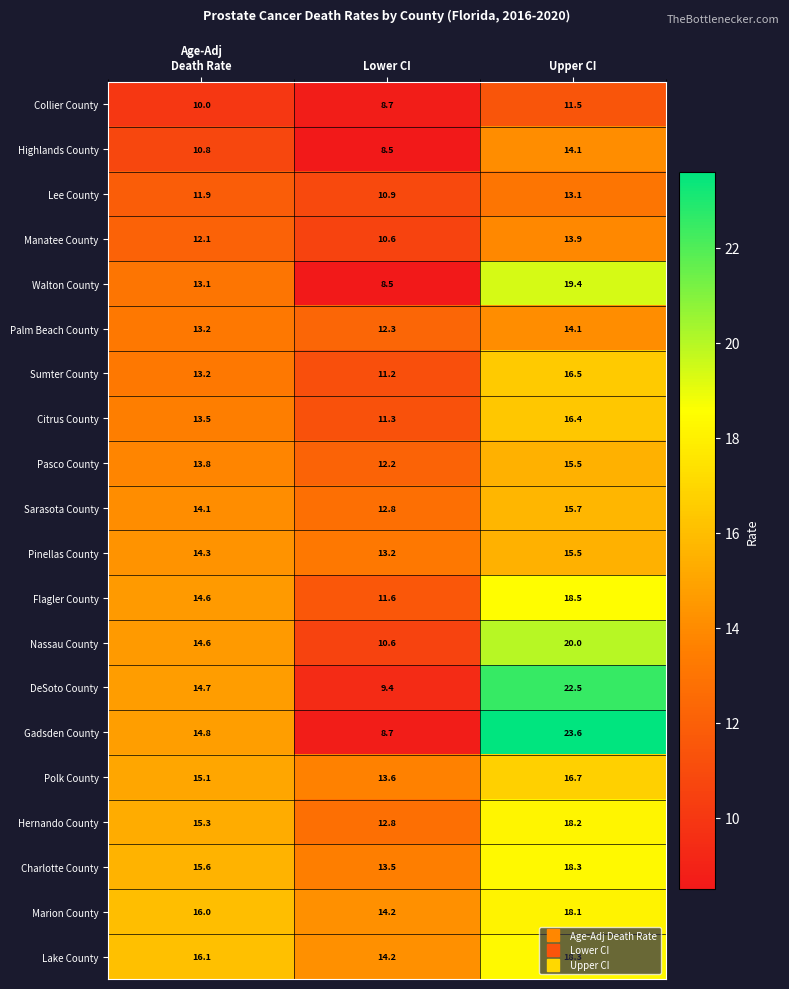

What is the lowest value of the Pasco County series?

12.2